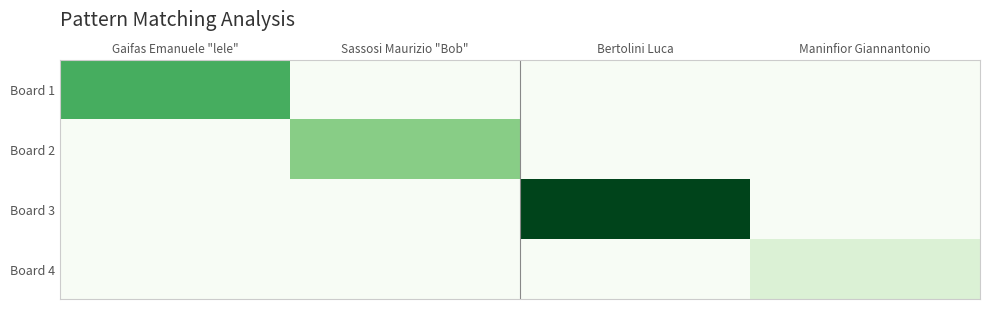

Reading right to left, extract all data points from this chart.

Board 1: Maninfior Giannantonio=0	Bertolini Luca=0	Sassosi Maurizio "Bob"=0	Gaifas Emanuele "lele"=11
Board 2: Maninfior Giannantonio=0	Bertolini Luca=0	Sassosi Maurizio "Bob"=8	Gaifas Emanuele "lele"=0
Board 3: Maninfior Giannantonio=0	Bertolini Luca=18	Sassosi Maurizio "Bob"=0	Gaifas Emanuele "lele"=0
Board 4: Maninfior Giannantonio=3	Bertolini Luca=0	Sassosi Maurizio "Bob"=0	Gaifas Emanuele "lele"=0